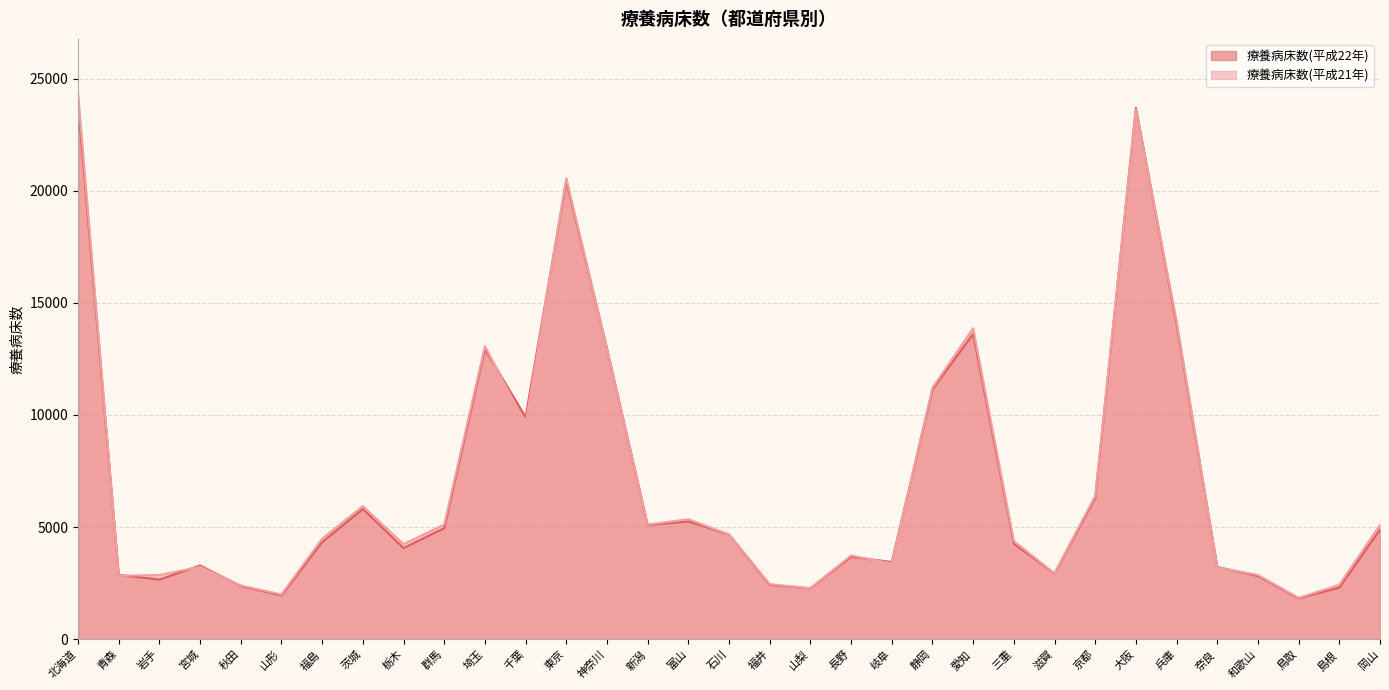

What is the lowest value of the 療養病床数(平成22年) series?

1822